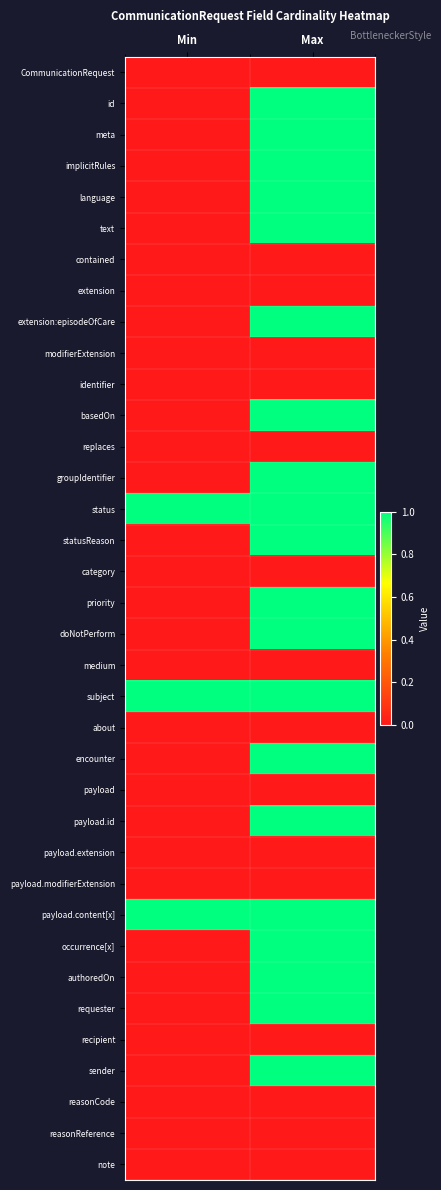

Reading right to left, what are all the values shown in this chart?

CommunicationRequest: Max=0	Min=0
id: Max=1	Min=0
meta: Max=1	Min=0
implicitRules: Max=1	Min=0
language: Max=1	Min=0
text: Max=1	Min=0
contained: Max=0	Min=0
extension: Max=0	Min=0
extension:episodeOfCare: Max=1	Min=0
modifierExtension: Max=0	Min=0
identifier: Max=0	Min=0
basedOn: Max=1	Min=0
replaces: Max=0	Min=0
groupIdentifier: Max=1	Min=0
status: Max=1	Min=1
statusReason: Max=1	Min=0
category: Max=0	Min=0
priority: Max=1	Min=0
doNotPerform: Max=1	Min=0
medium: Max=0	Min=0
subject: Max=1	Min=1
about: Max=0	Min=0
encounter: Max=1	Min=0
payload: Max=0	Min=0
payload.id: Max=1	Min=0
payload.extension: Max=0	Min=0
payload.modifierExtension: Max=0	Min=0
payload.content[x]: Max=1	Min=1
occurrence[x]: Max=1	Min=0
authoredOn: Max=1	Min=0
requester: Max=1	Min=0
recipient: Max=0	Min=0
sender: Max=1	Min=0
reasonCode: Max=0	Min=0
reasonReference: Max=0	Min=0
note: Max=0	Min=0